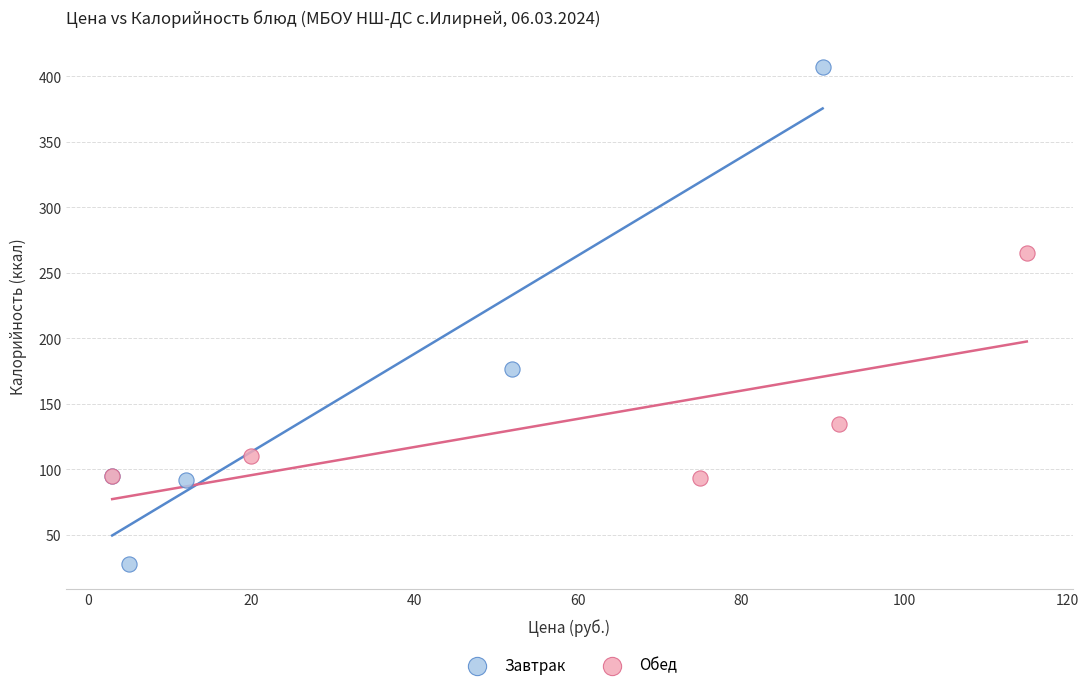

Which series contains the highest Y value?

Завтрак